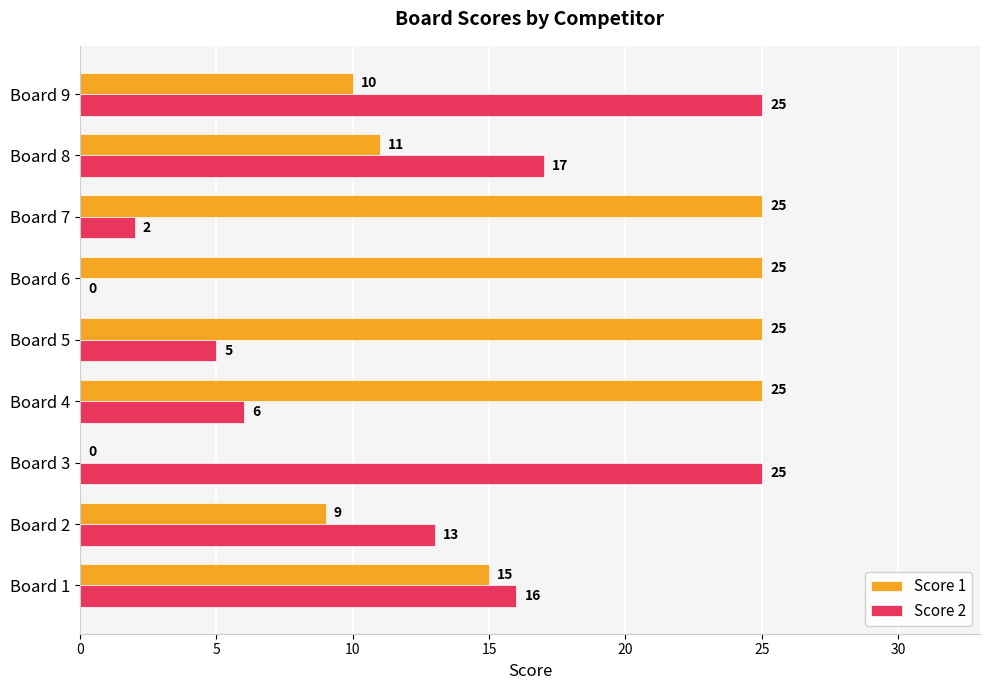

What is the sum of all Score 1 values?

145